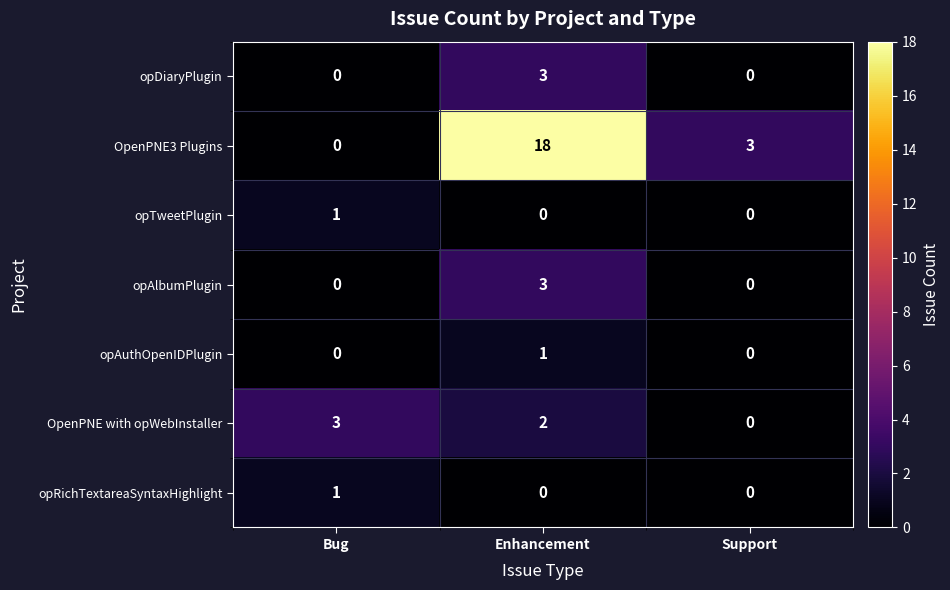

True or false: opDiaryPlugin has a value of -1 at Support.

False